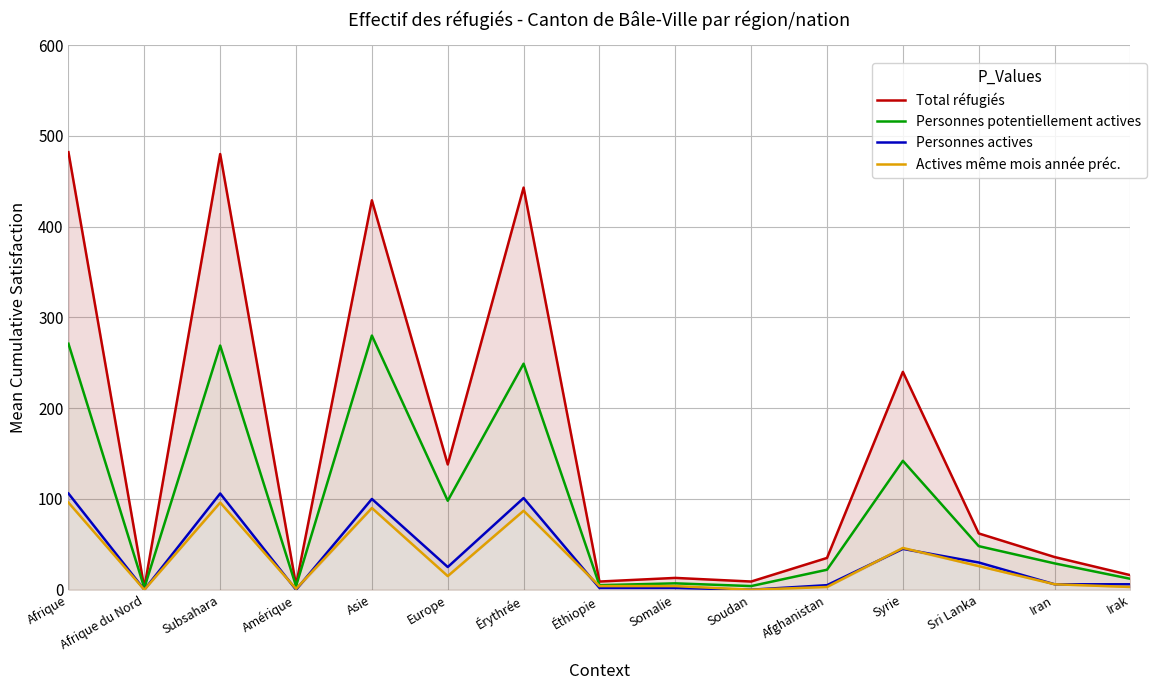

What is the value of the Actives même mois année préc. point at the 12th from the left?

46